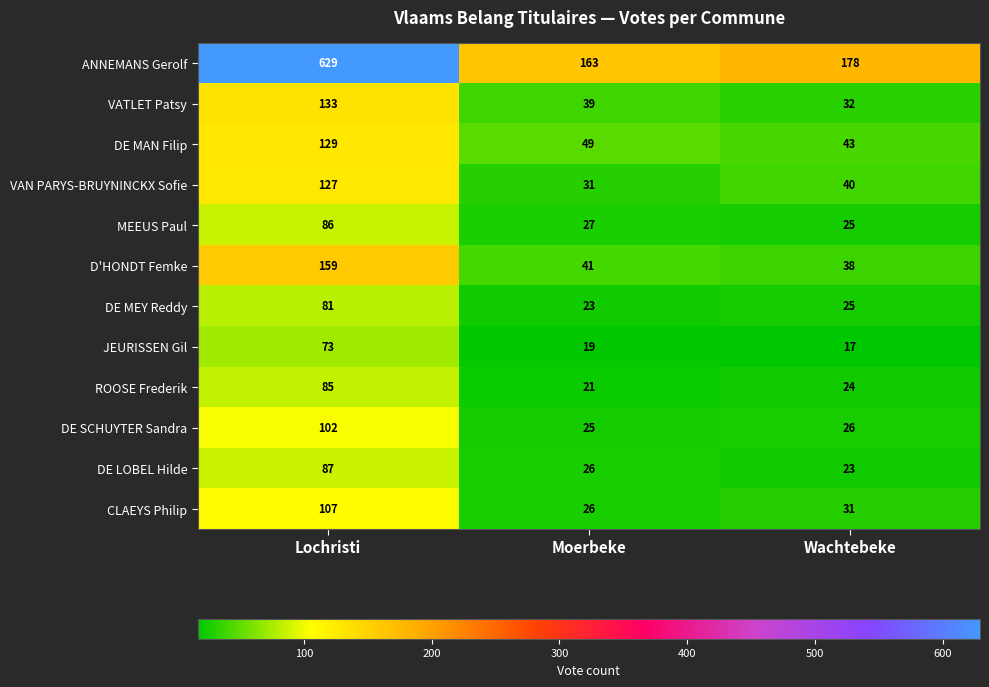

At which label does DE MEY Reddy first exceed 25?

Lochristi